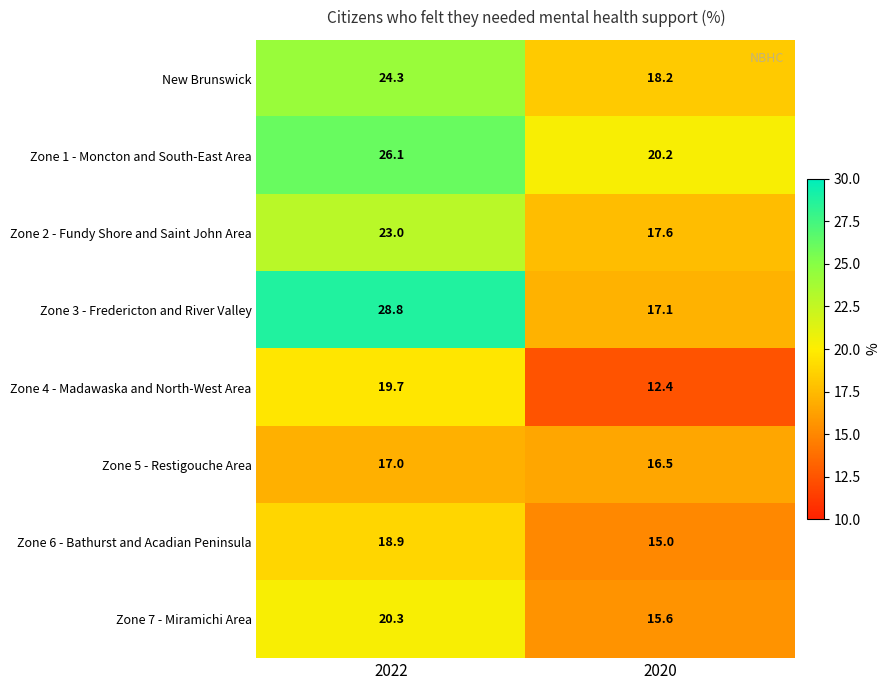

The value of Zone 3 - Fredericton and River Valley at 2022 is 28.8. True or false?

True